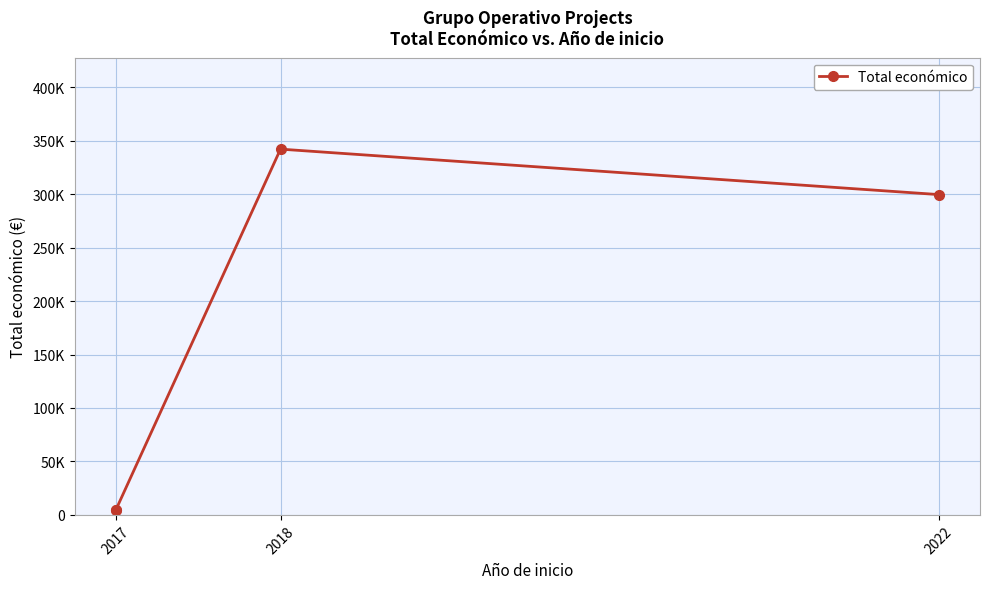

Is this an area chart (filled region under the line)?

No